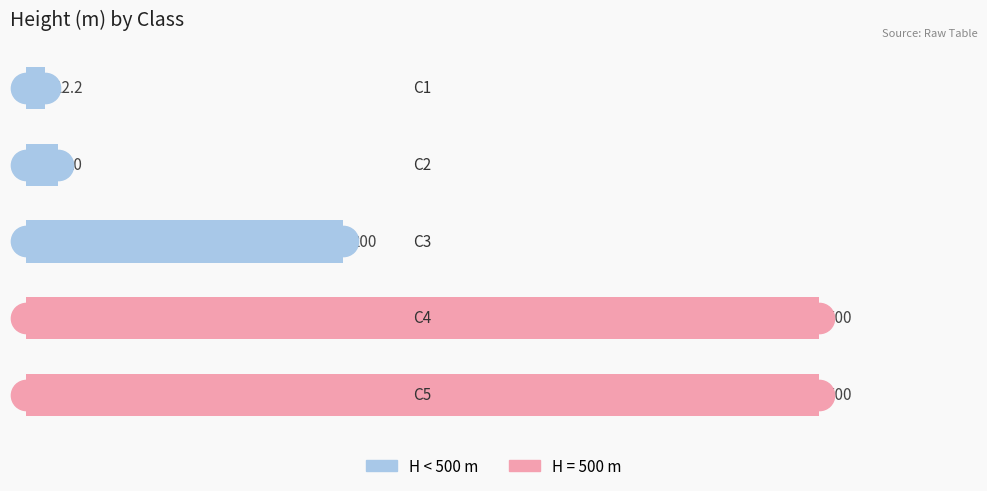

What is the value of the 5th bar from the top?

500.0